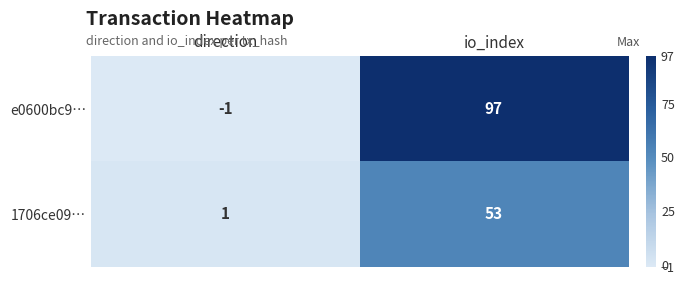

What is the highest value of the 1706ce09… series?

53